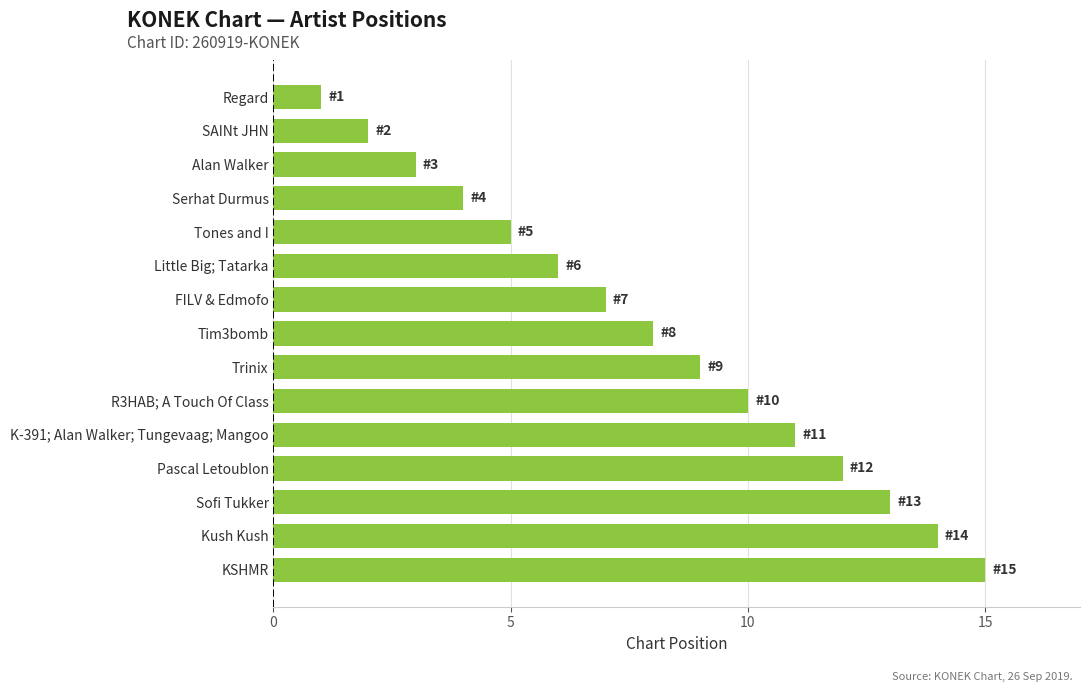

What is the sum of the values at Sofi Tukker and FILV & Edmofo?

20